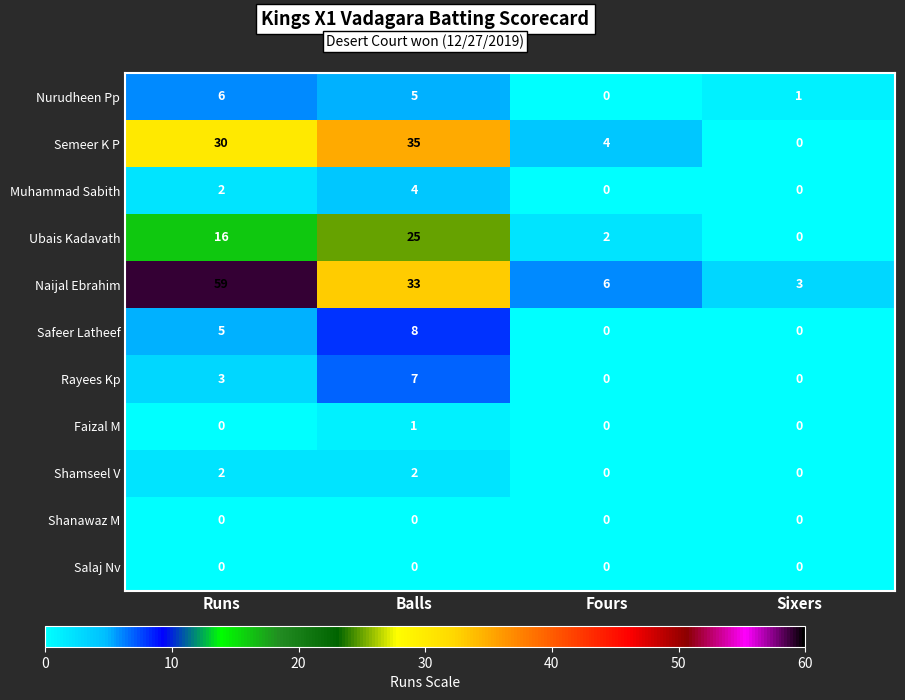

Count the number of data series in this chart.

11